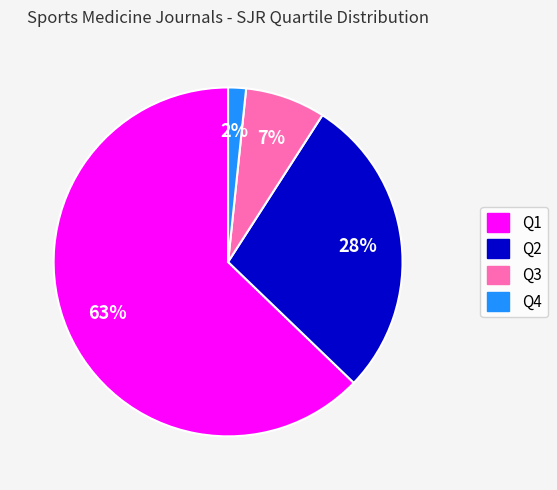

Rank the categories by value from highest to lowest.

Q1, Q2, Q3, Q4